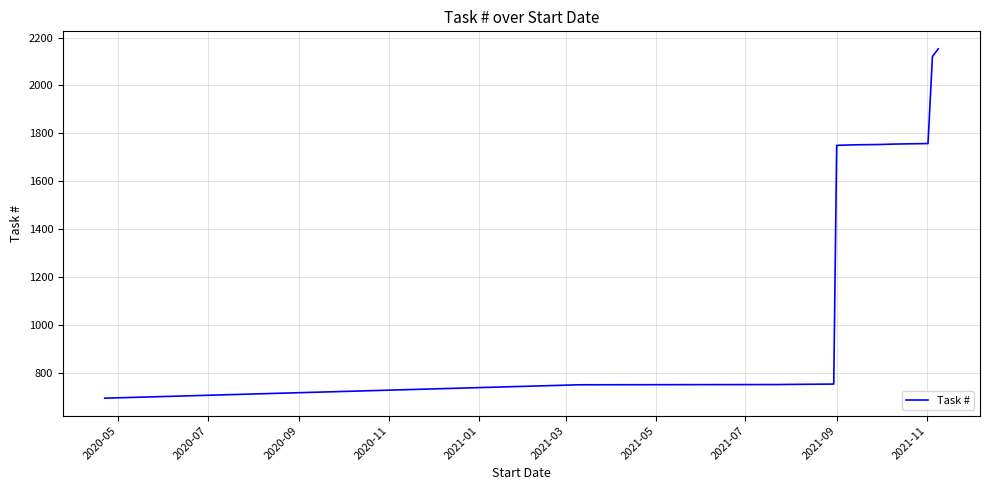

What is the minimum value shown in the chart?

693